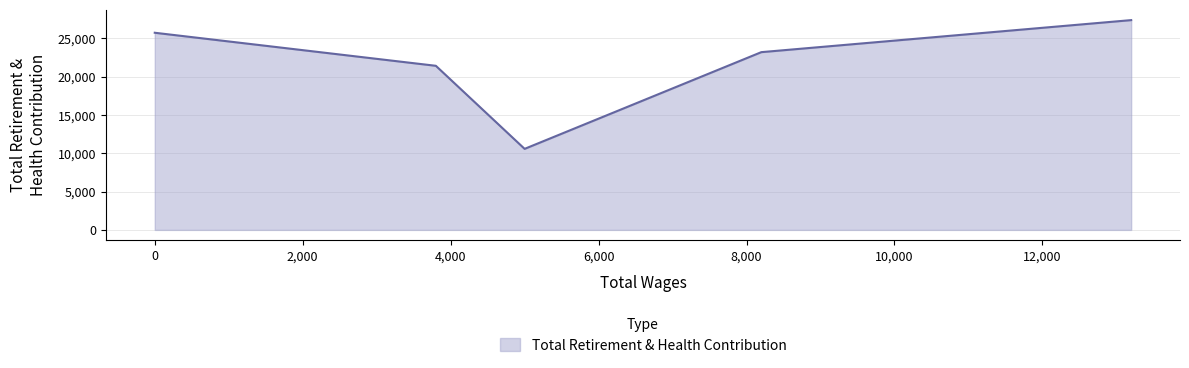

How many interior local valleys (lower than both neighbors) does the data have?

1